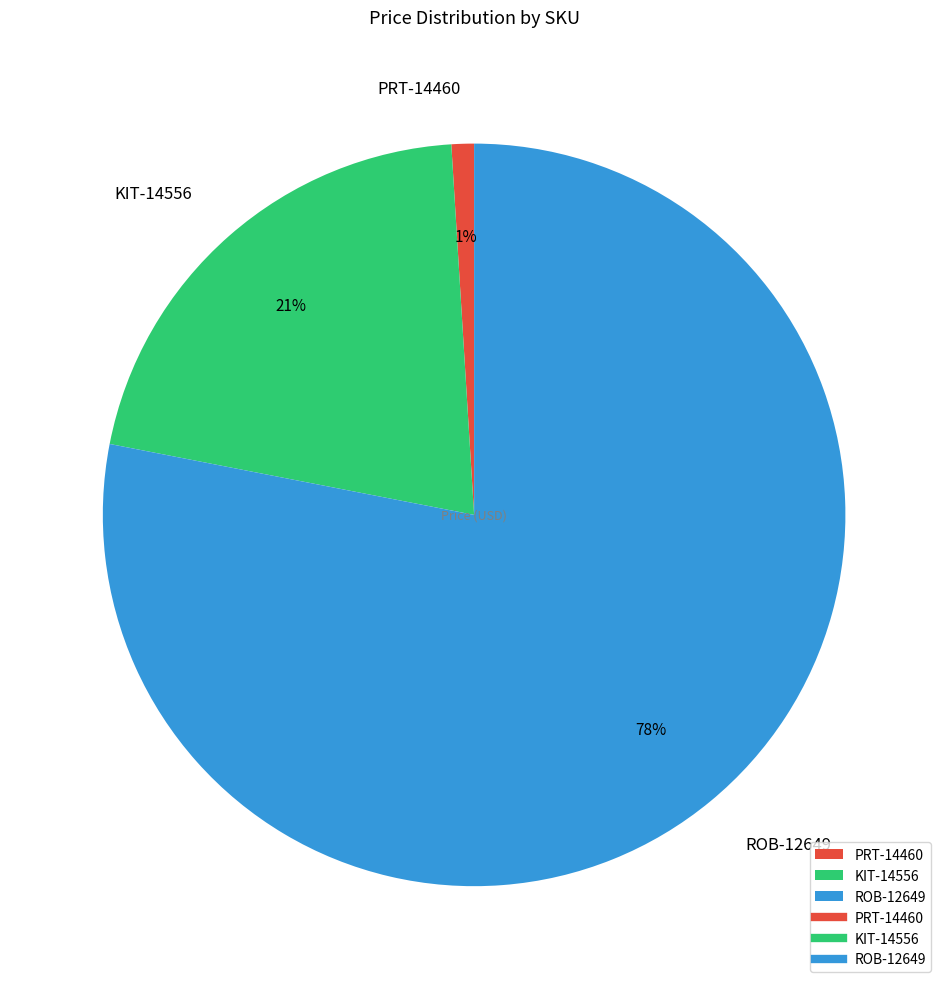

Combined, do ROB-12649 and KIT-14556 account for over 50%?

Yes